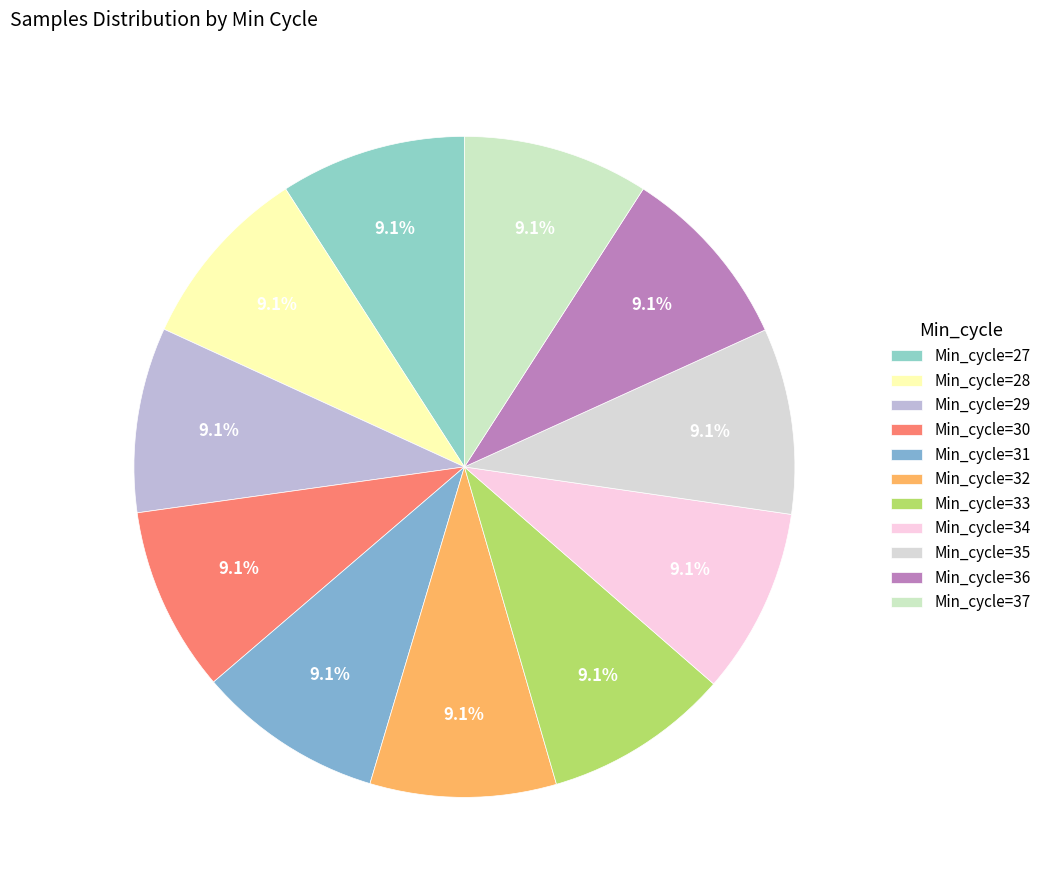

True or false: Min_cycle=29 accounts for 9% of the total.

True